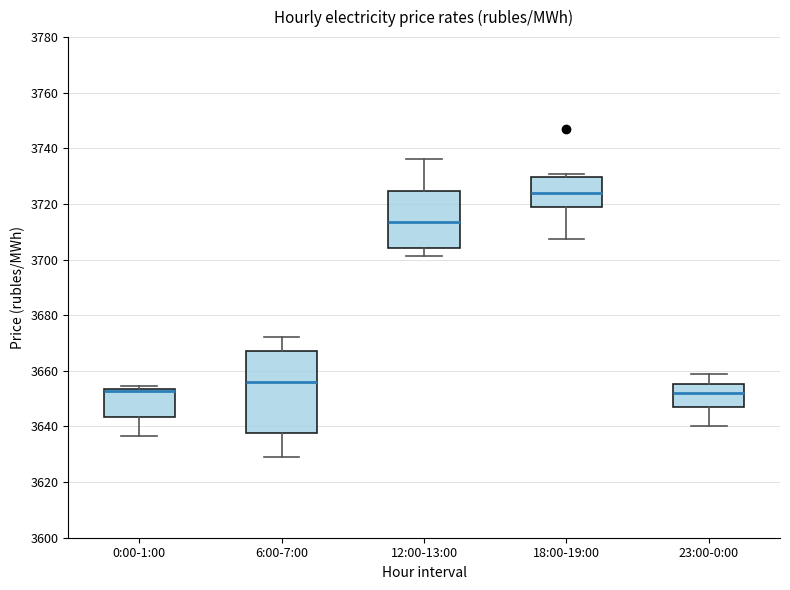

Where is the upper edge of the box for 6:00-7:00 on the y-axis? The values are not printed on the chart, so give them approximately, as read against the axis.

3668